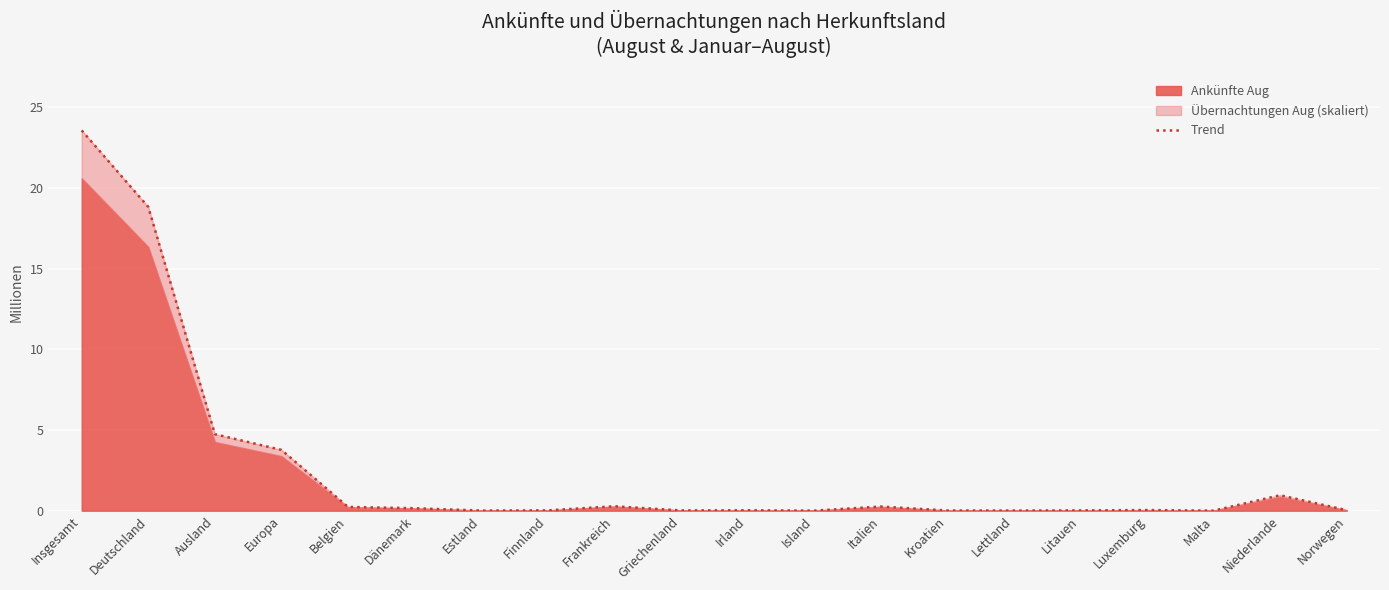

What is the approximate value at Europa?

3.8